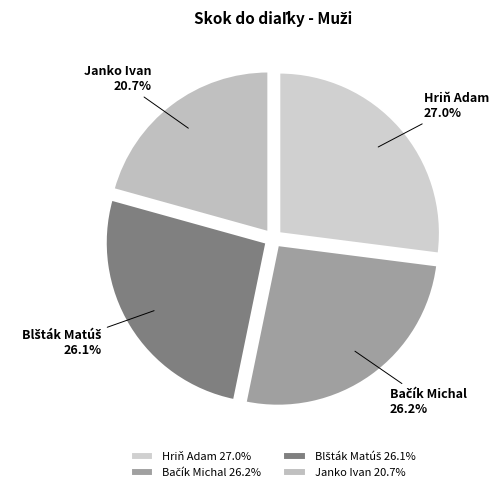

How many segments does this pie chart have?

4